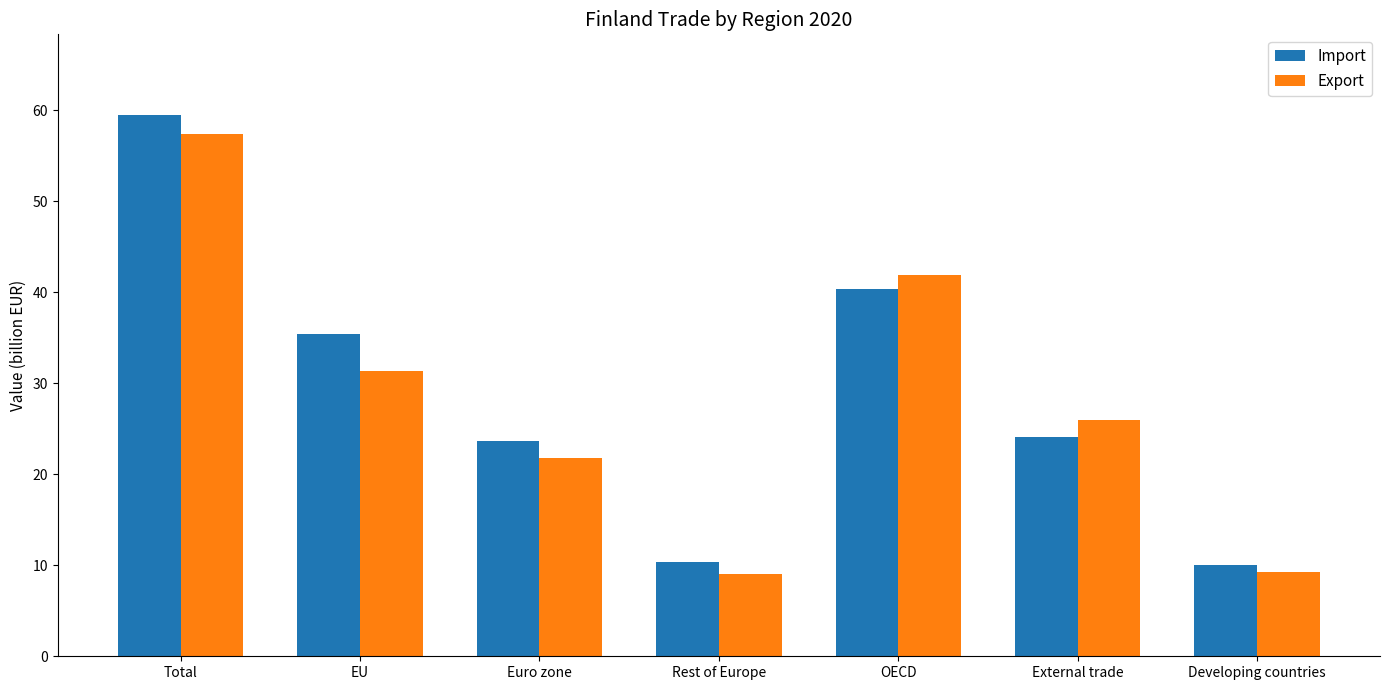

Is it true that Import equals 4.1 at Rest of Europe?

False